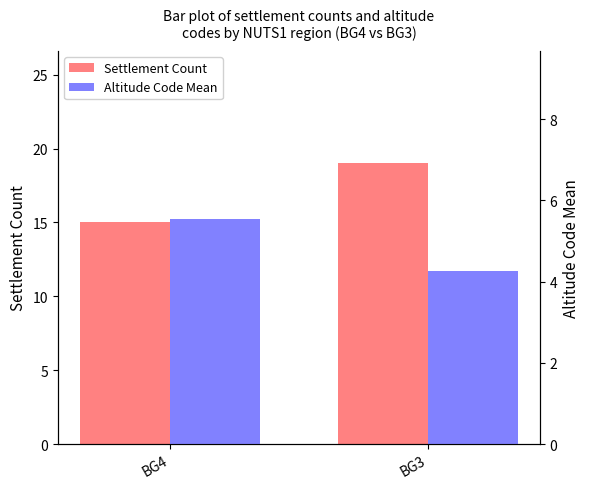

How many bars are there in total?

4